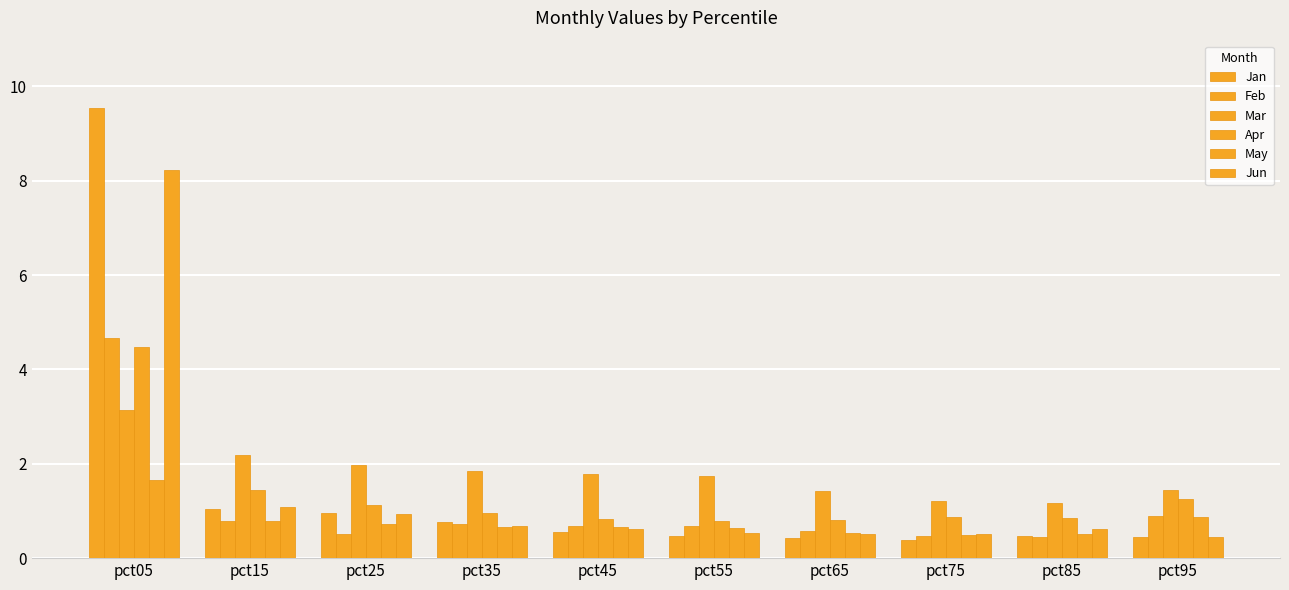

How many distinct data groups are displayed?

6